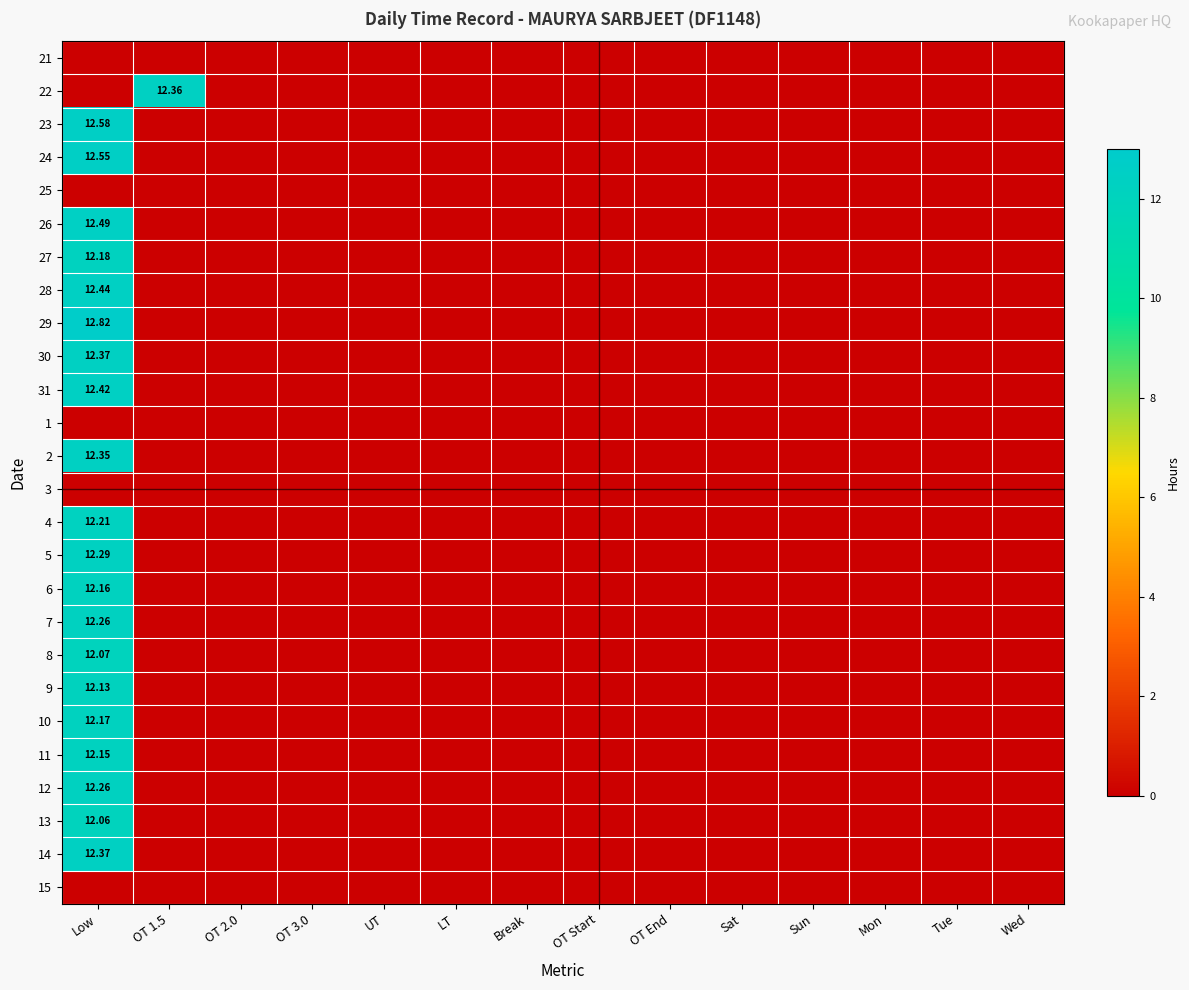

What is the sum of all 11 values?

12.2